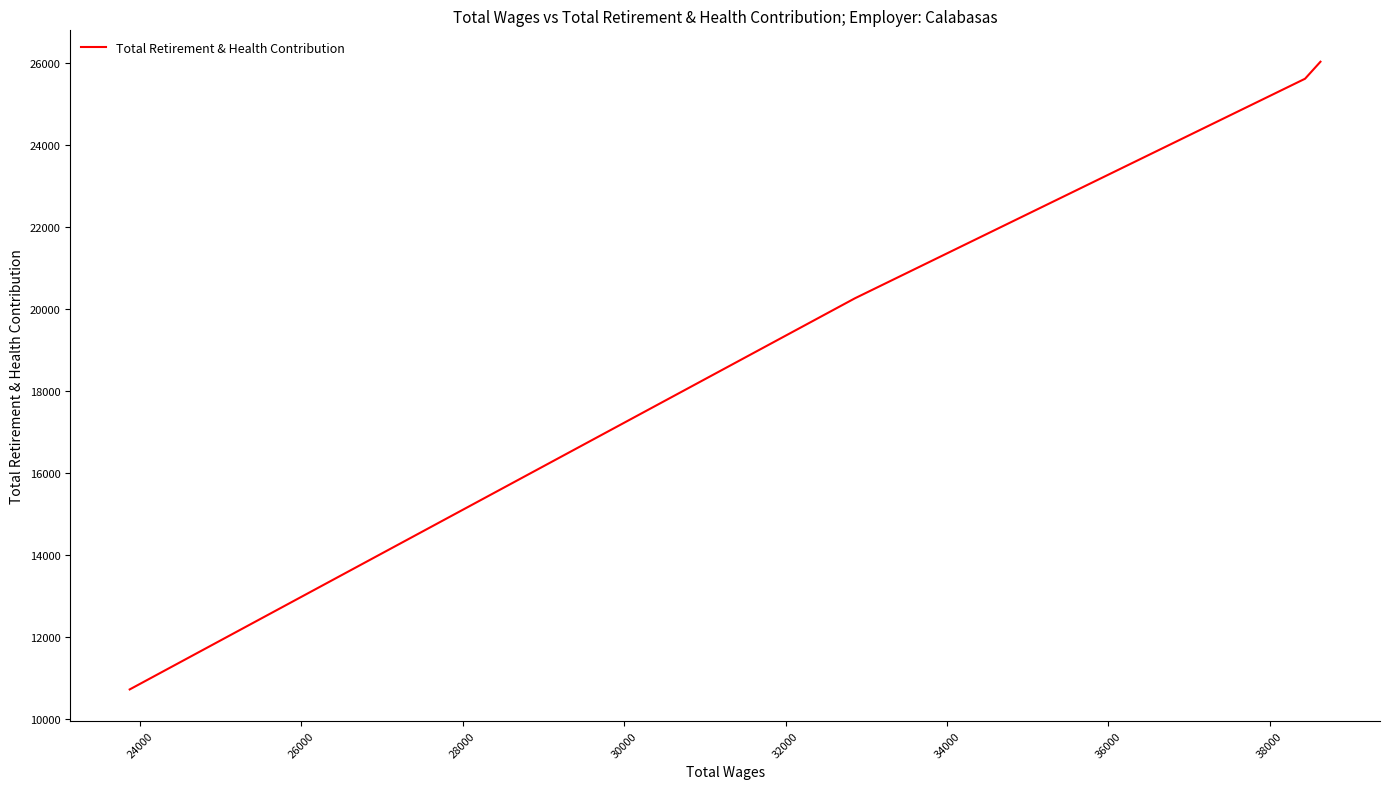

True or false: there are more than 0 points higher than both neighbors.

False